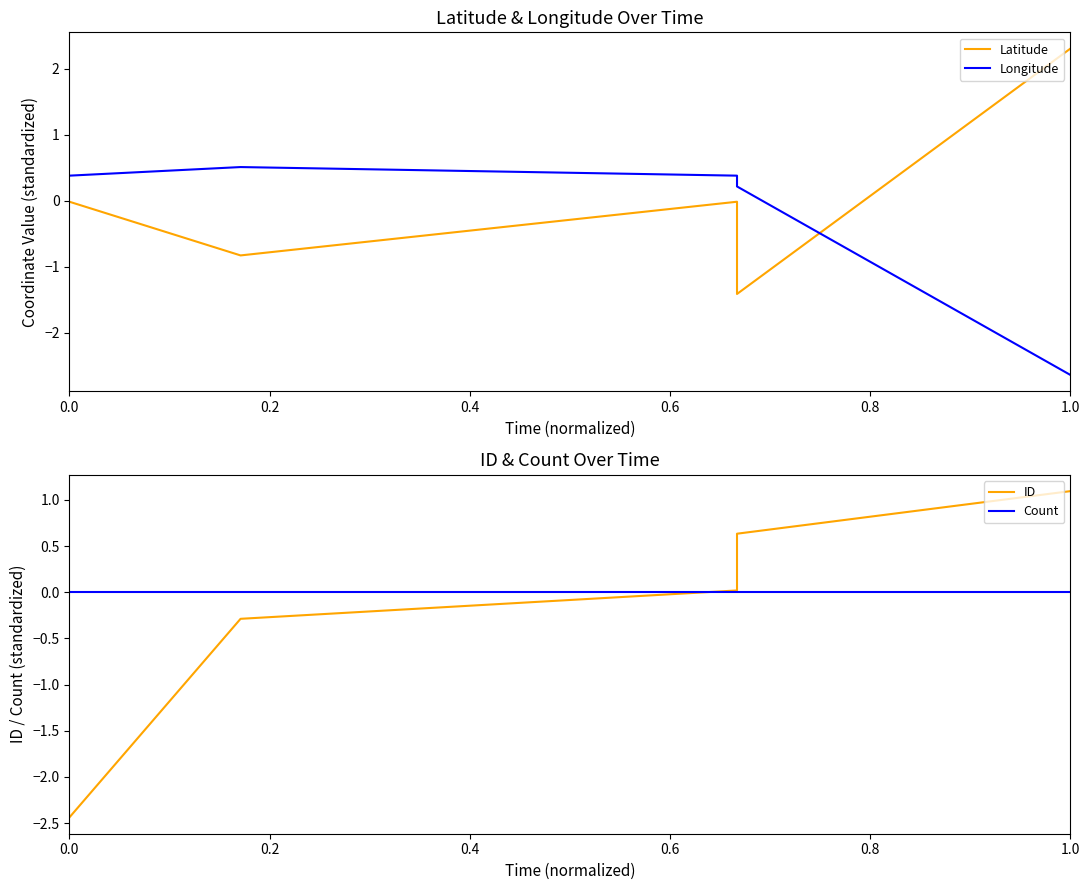

How many categories are shown in the chart?

8